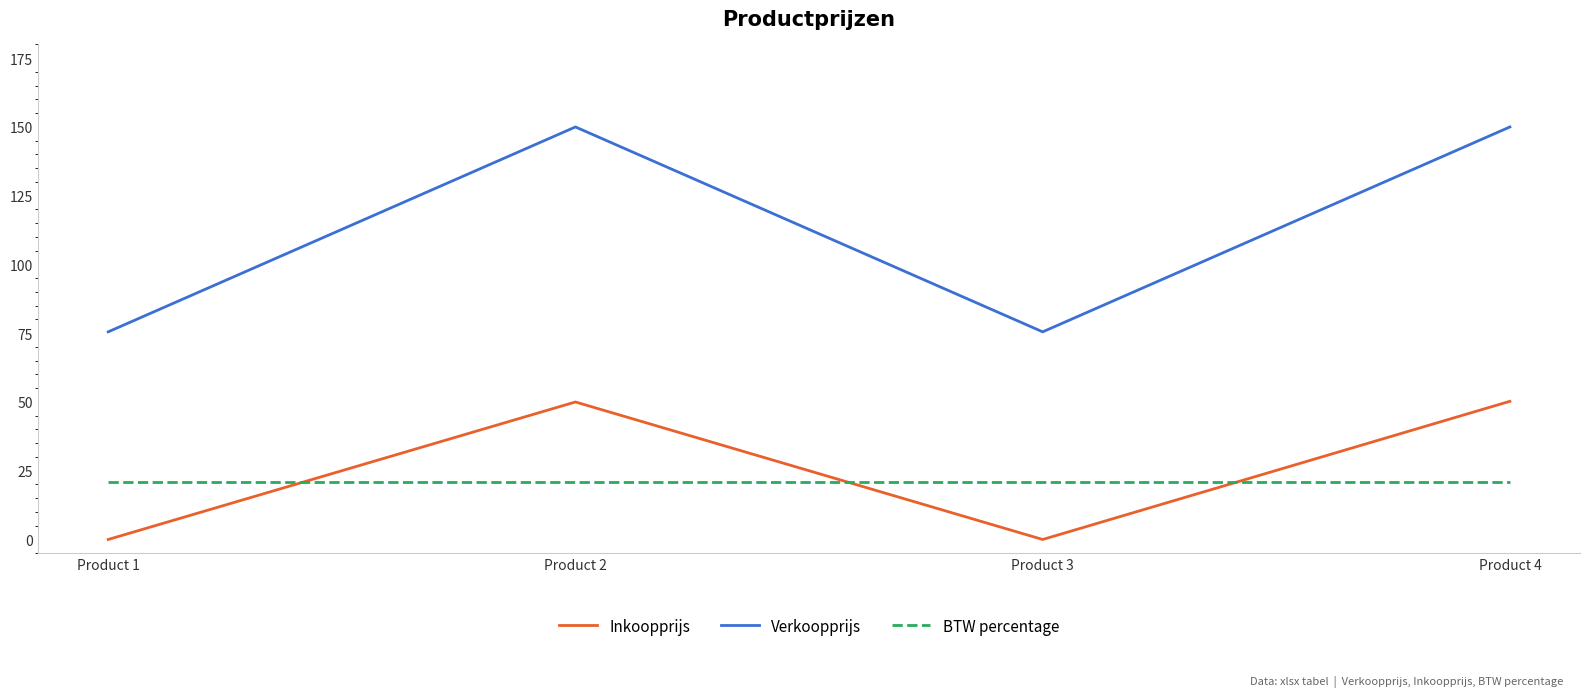

Which series has the widest spread of values?

Verkoopprijs